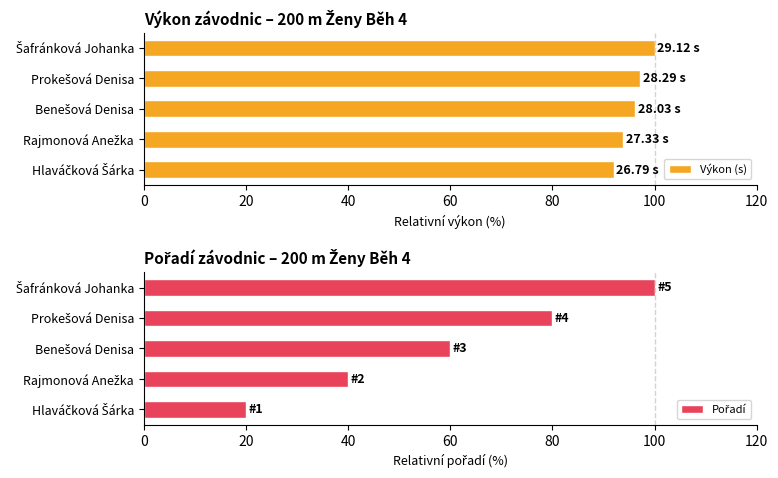

What is the difference between the second highest and second lowest values in the Výkon (s) series?

3.3